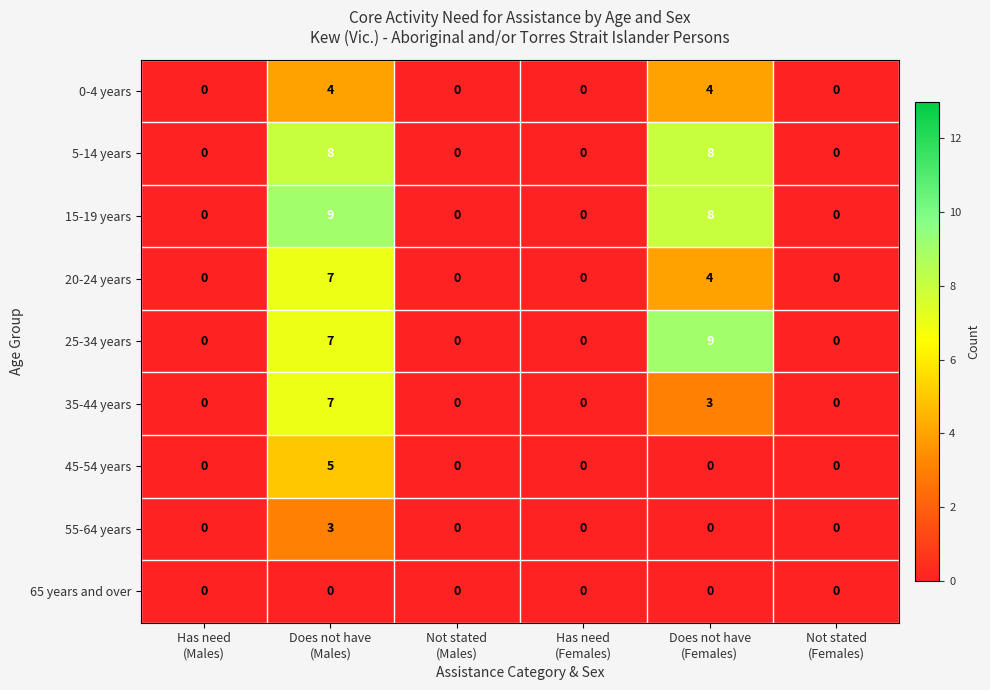

Count the 55-64 years values in the range 0 to 1.

5